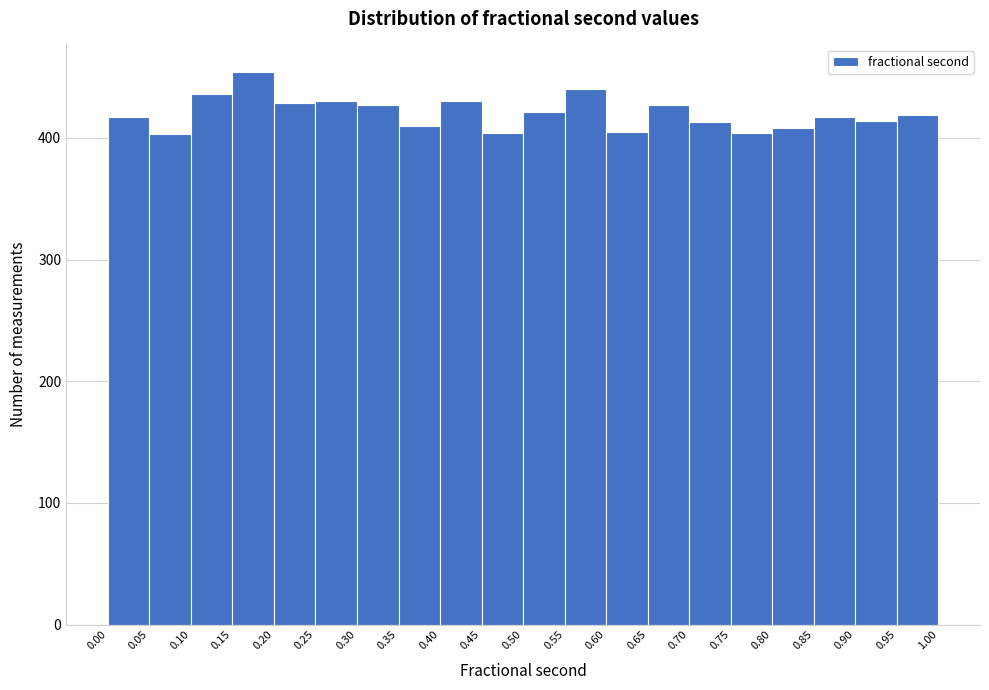

Reading left to right, transcribe this chart: for each bar, give the range it covers on the x-axis and its height. The values are not printed on the chart, so give them approximately, as read against the axis.

0.00 to 0.05: 420
0.05 to 0.10: 400
0.10 to 0.15: 440
0.15 to 0.20: 450
0.20 to 0.25: 430
0.25 to 0.30: 430
0.30 to 0.35: 430
0.35 to 0.40: 410
0.40 to 0.45: 430
0.45 to 0.50: 400
0.50 to 0.55: 420
0.55 to 0.60: 440
0.60 to 0.65: 410
0.65 to 0.70: 430
0.70 to 0.75: 410
0.75 to 0.80: 400
0.80 to 0.85: 410
0.85 to 0.90: 420
0.90 to 0.95: 410
0.95 to 1.00: 420